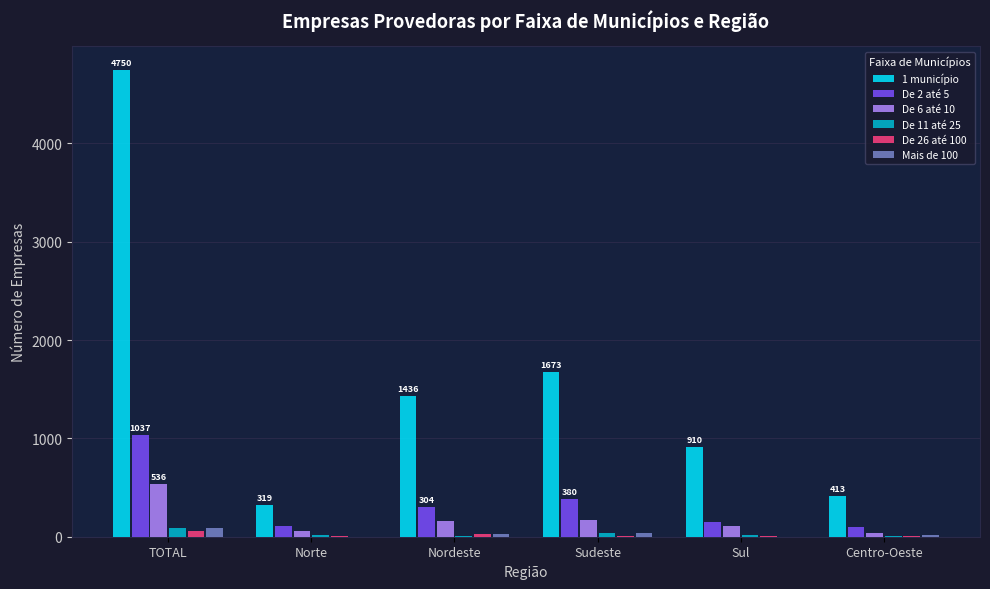

Which series has the largest total across all categories?

1 município